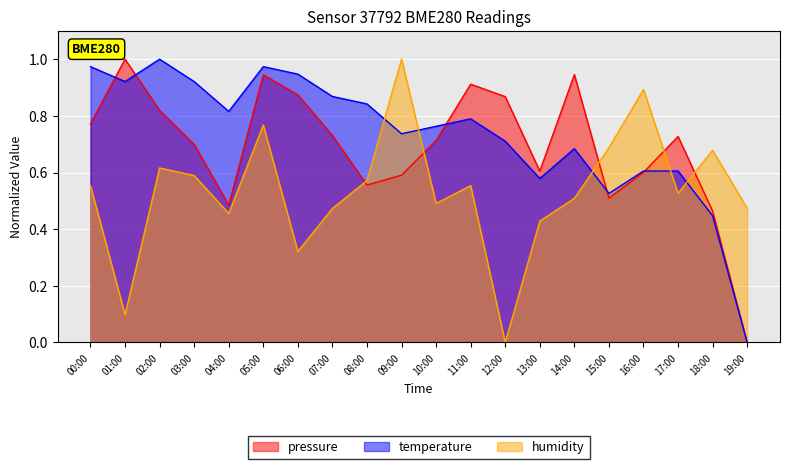

How many times do humidity and temperature cross each other?

5